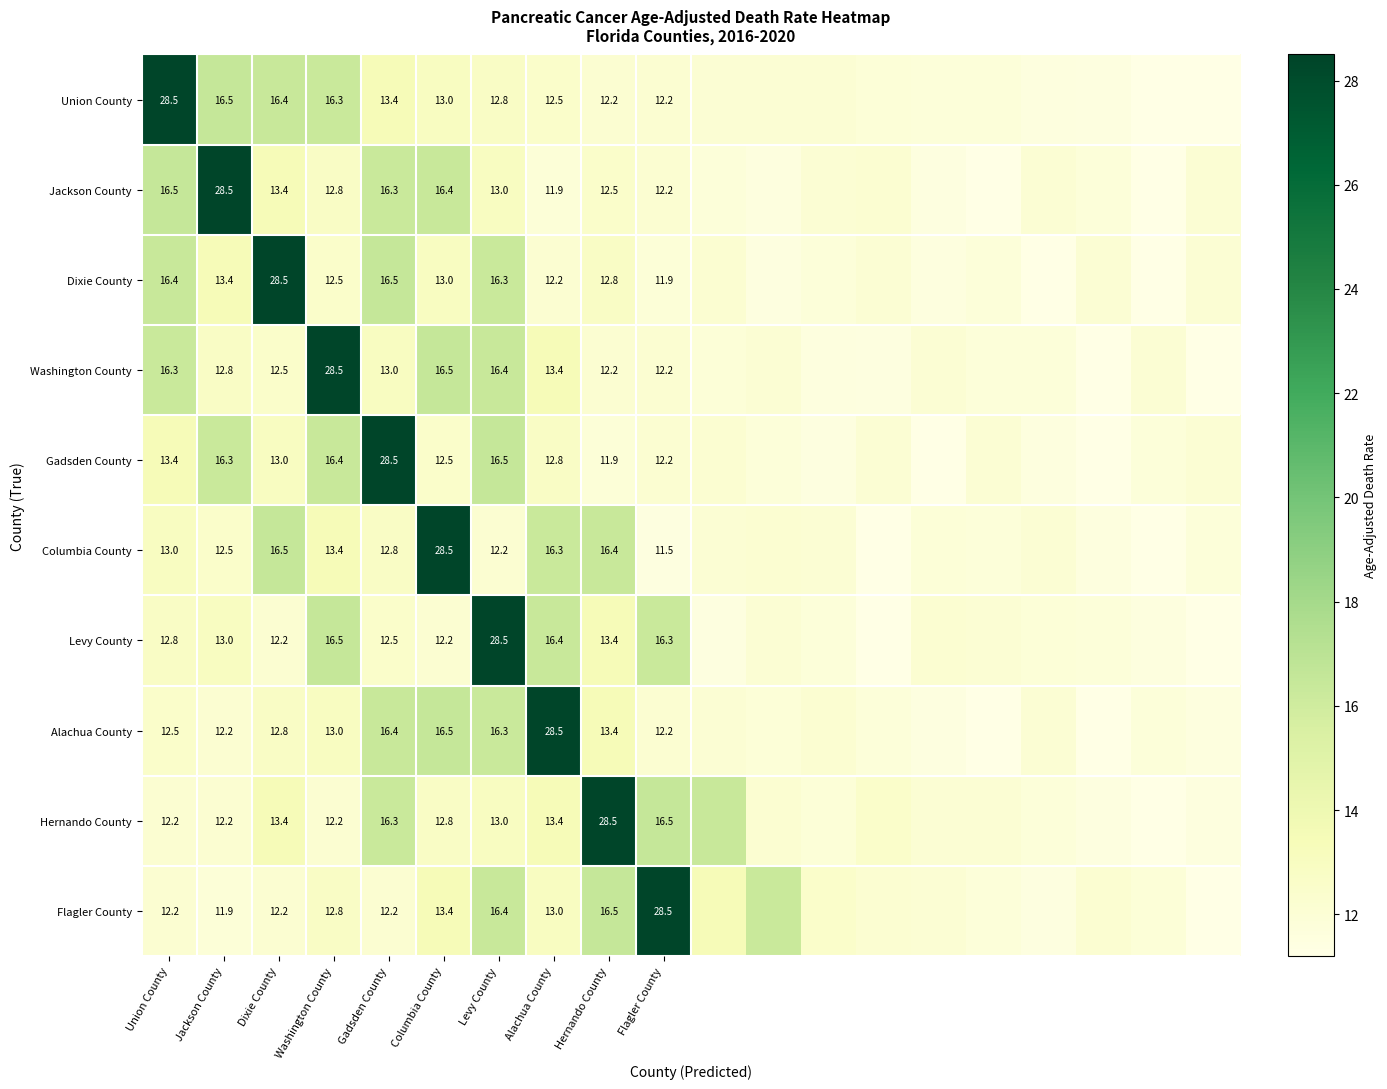

What is the sum of the Columbia County values at Levy County and Jackson County?

24.7